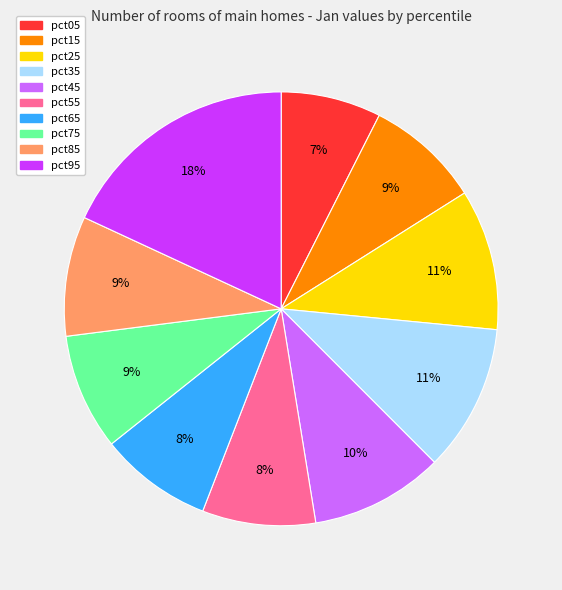

Is the sum of pct85 and pct75 greater than half?

No